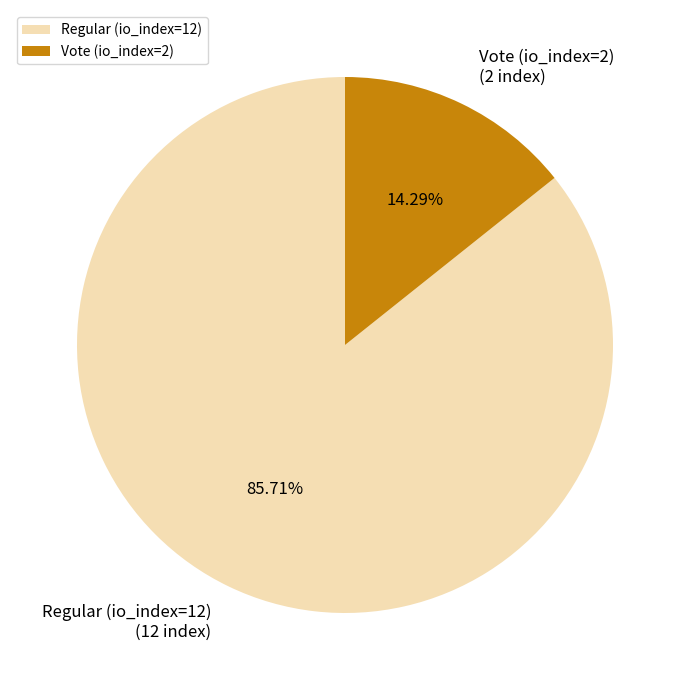

To the nearest percent, what is the combined percentage of Regular (io_index=12) and Vote (io_index=2)?

100%